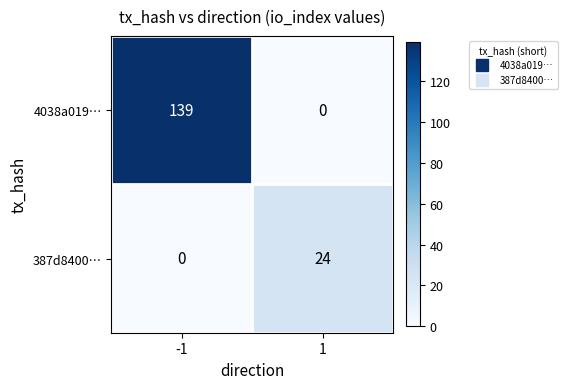

Which series has the largest range (max minus min)?

4038a019…